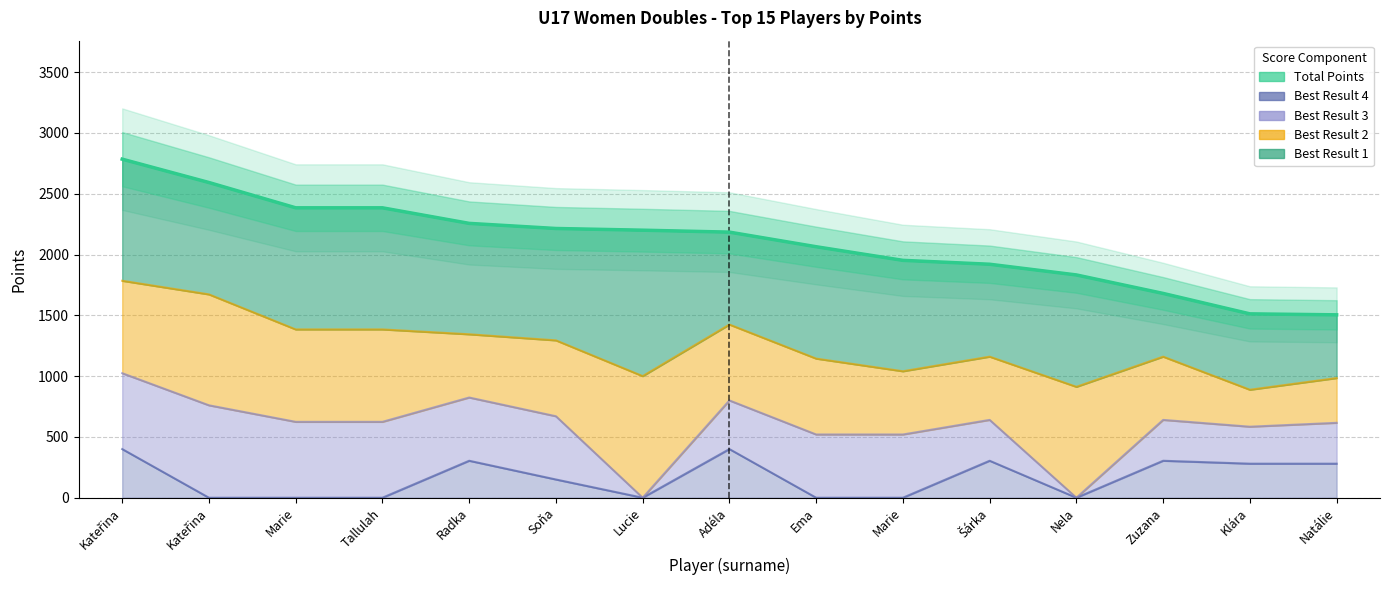

How many values exceed 2184?

7